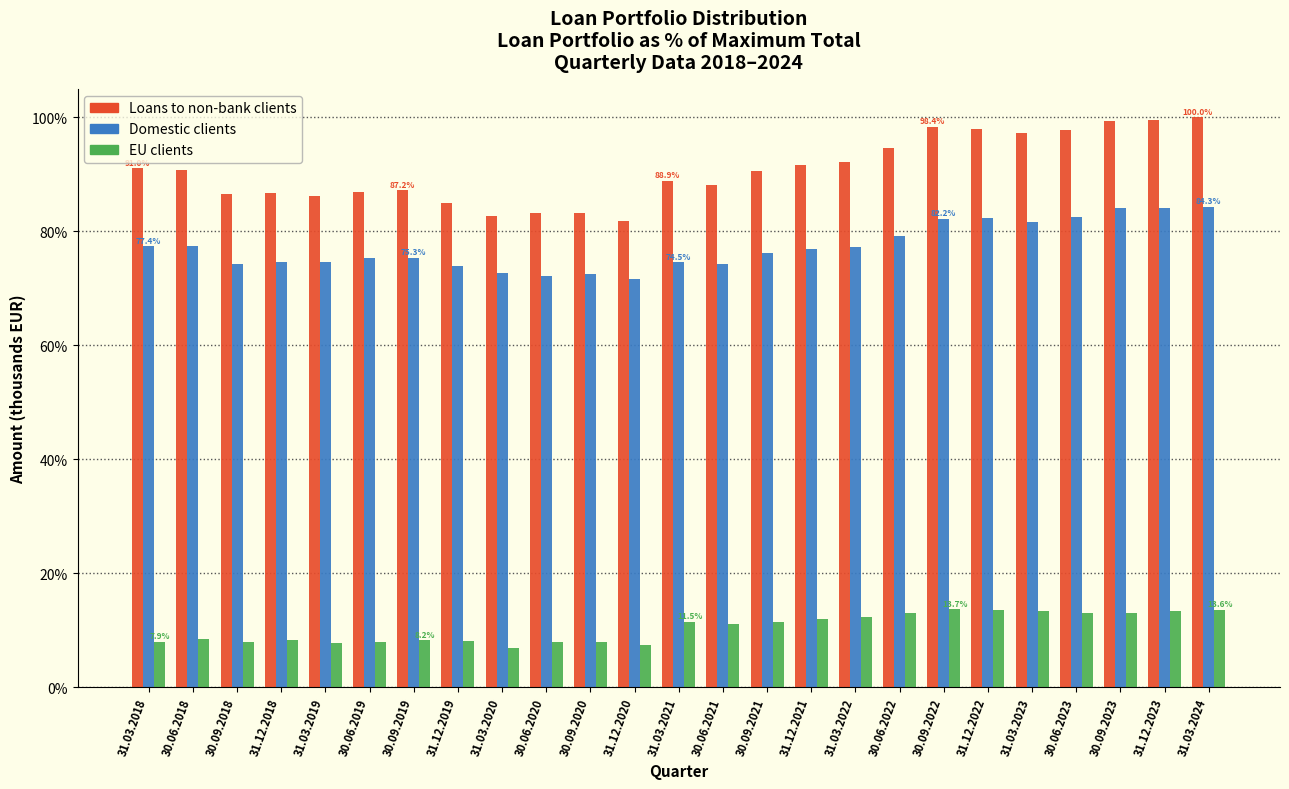

List the series in order of their overall mean, lowest first.

EU clients, Domestic clients, Loans to non-bank clients